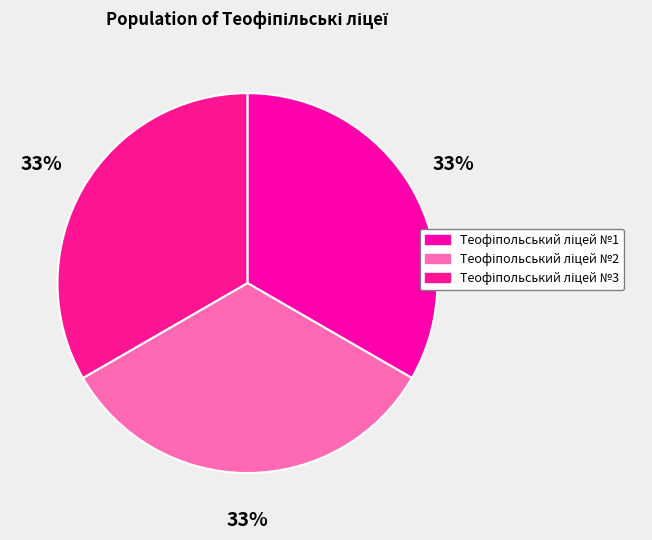

The Теофіпольський ліцей №1 slice represents 33% of the pie. True or false?

True